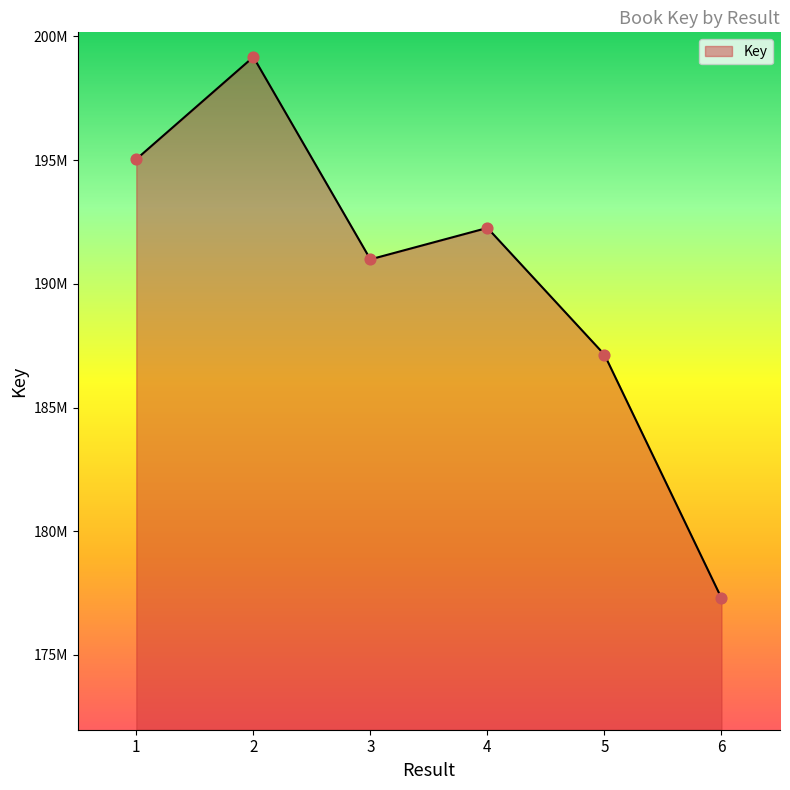

Approximately how many times larger is the value at 4 compared to 3?

1.0